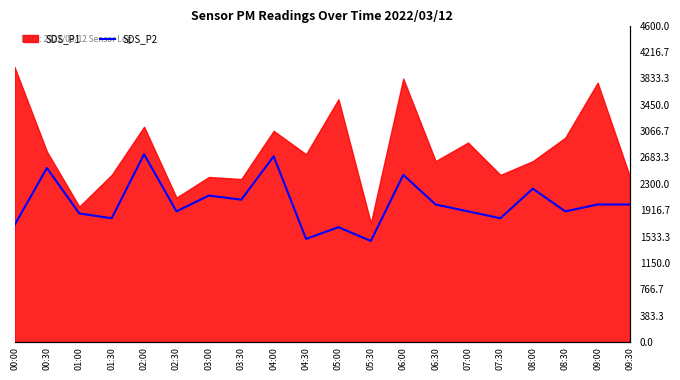

True or false: the data shows 1219 at 03:30.

False